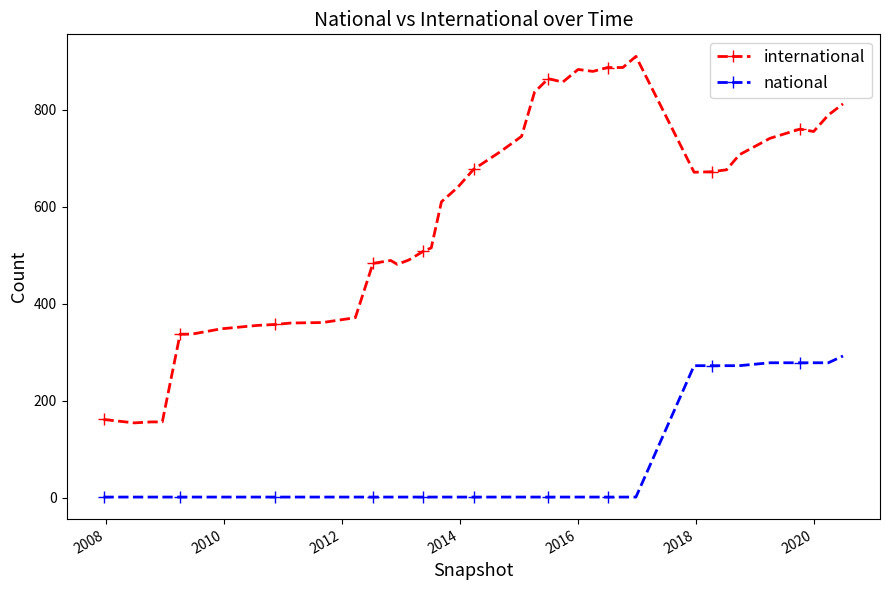

True or false: international and national cross at least once.

False